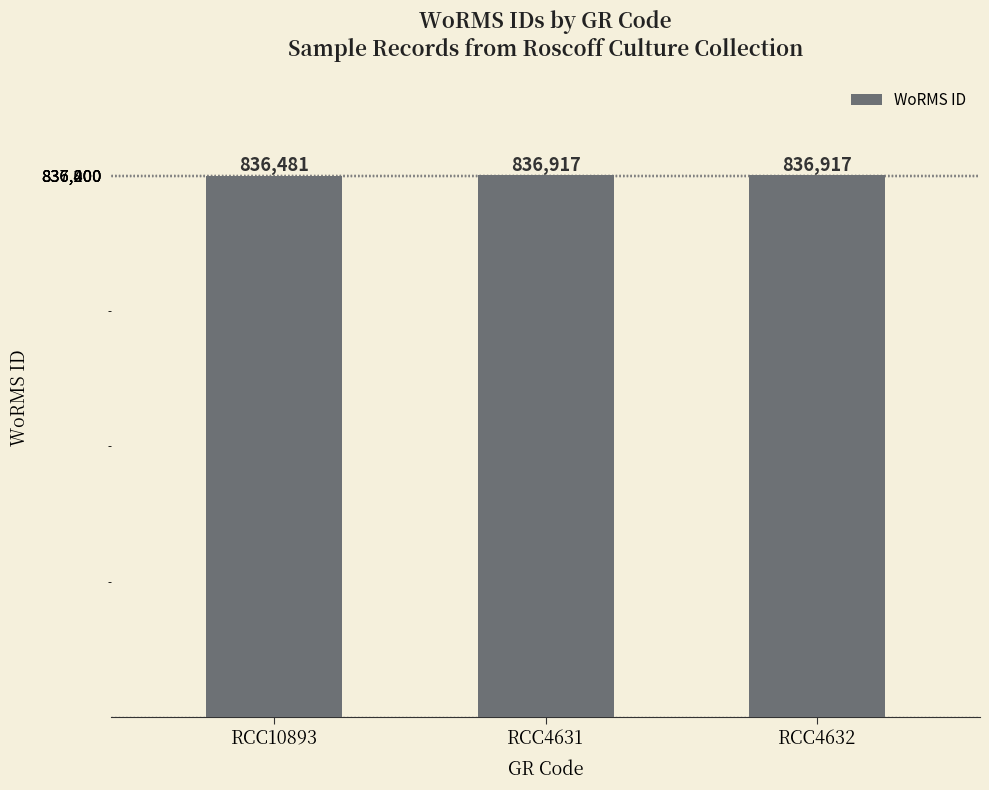

What is the maximum value shown in the chart?

836917